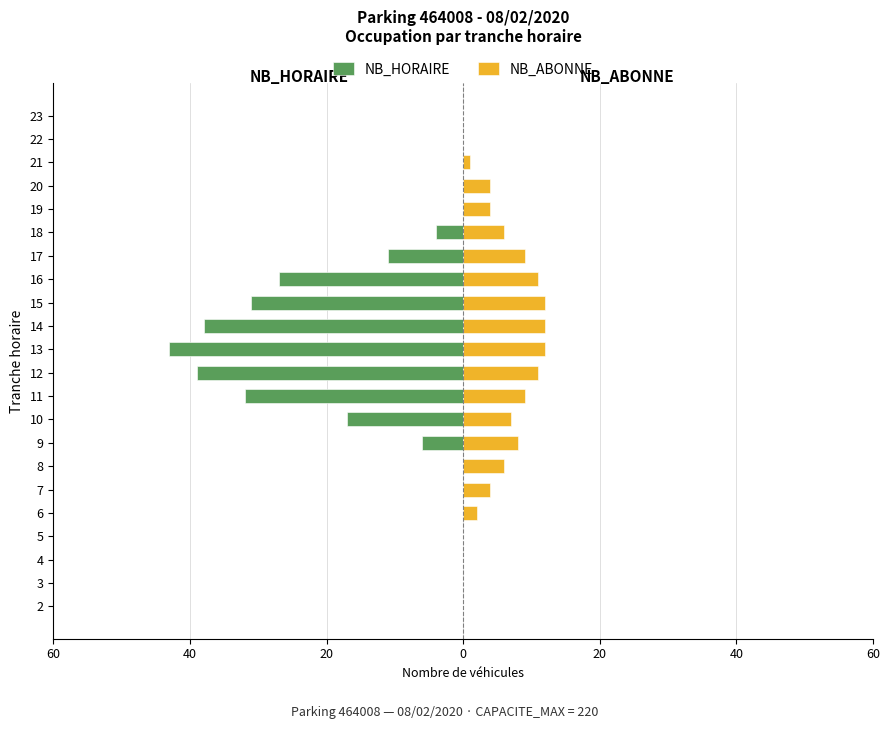

What is the average value of the NB_ABONNE series?

5